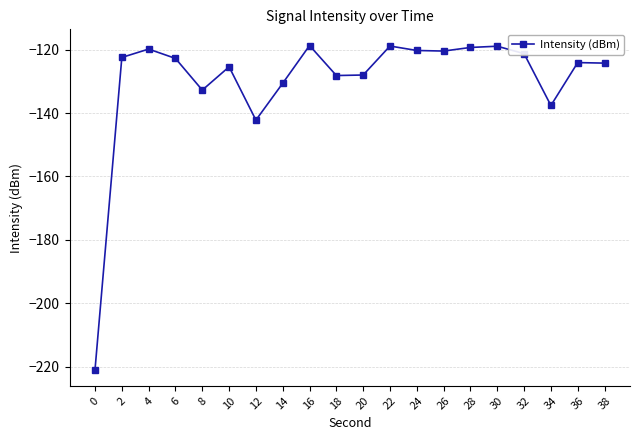

How many lines are shown in the chart?

1